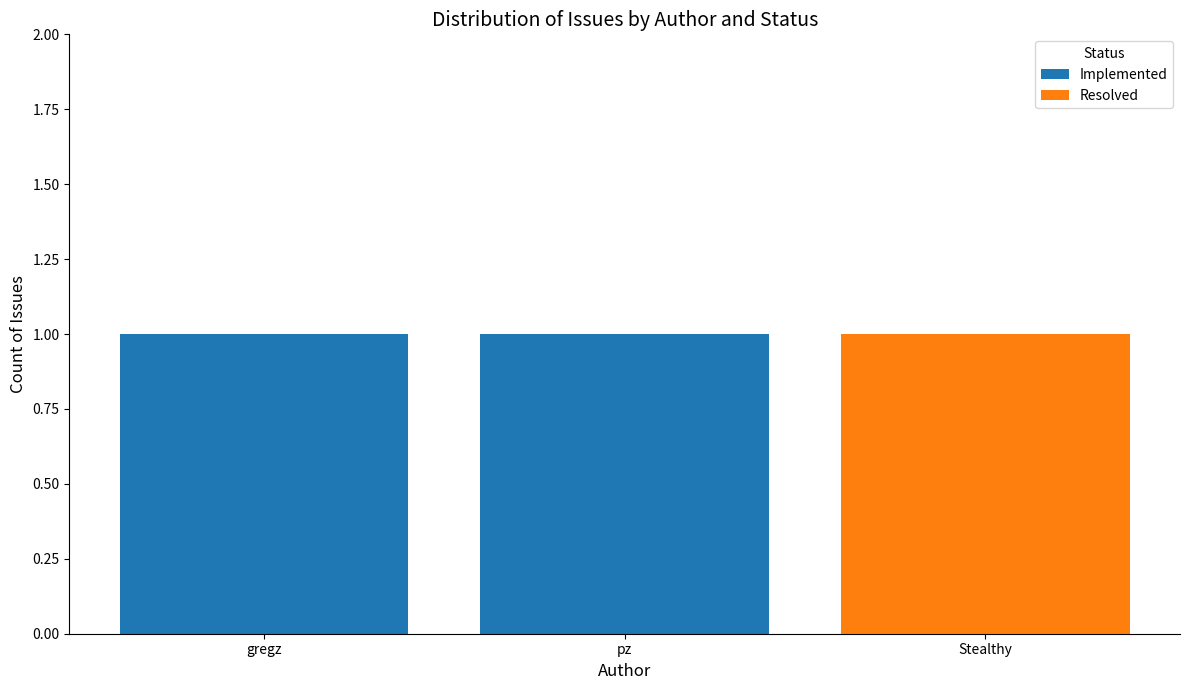

What is the average value of the Implemented series?

1